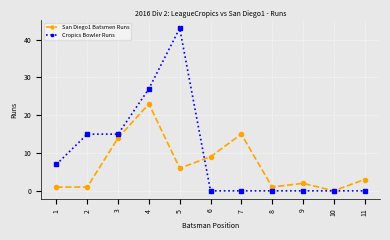

Which series has the widest spread of values?

Cropics Bowler Runs